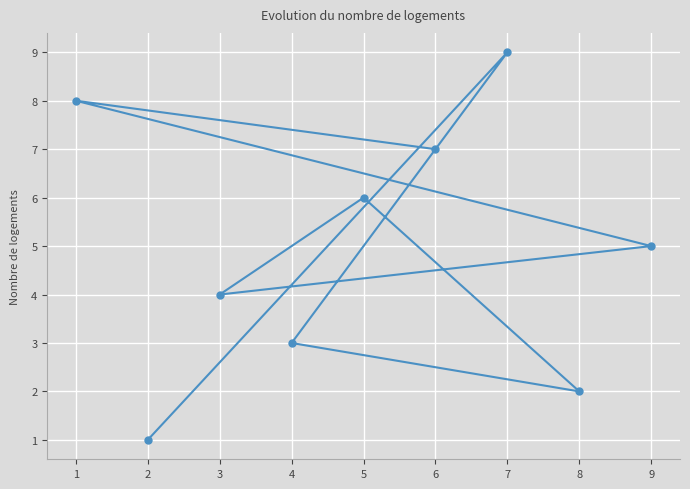

Between 8 and 7, which is larger?

7